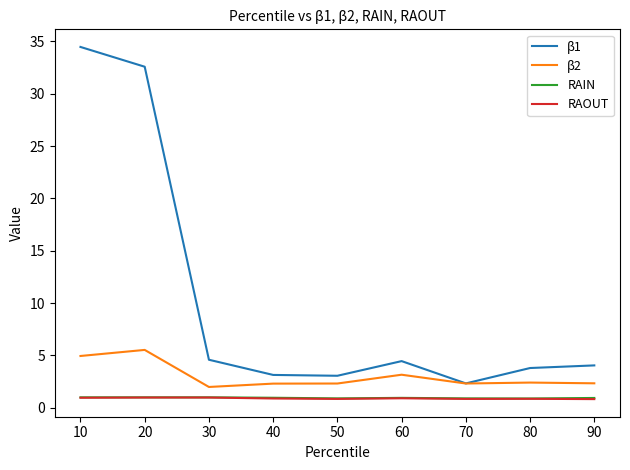

Read the RAIN value at 80.

0.9